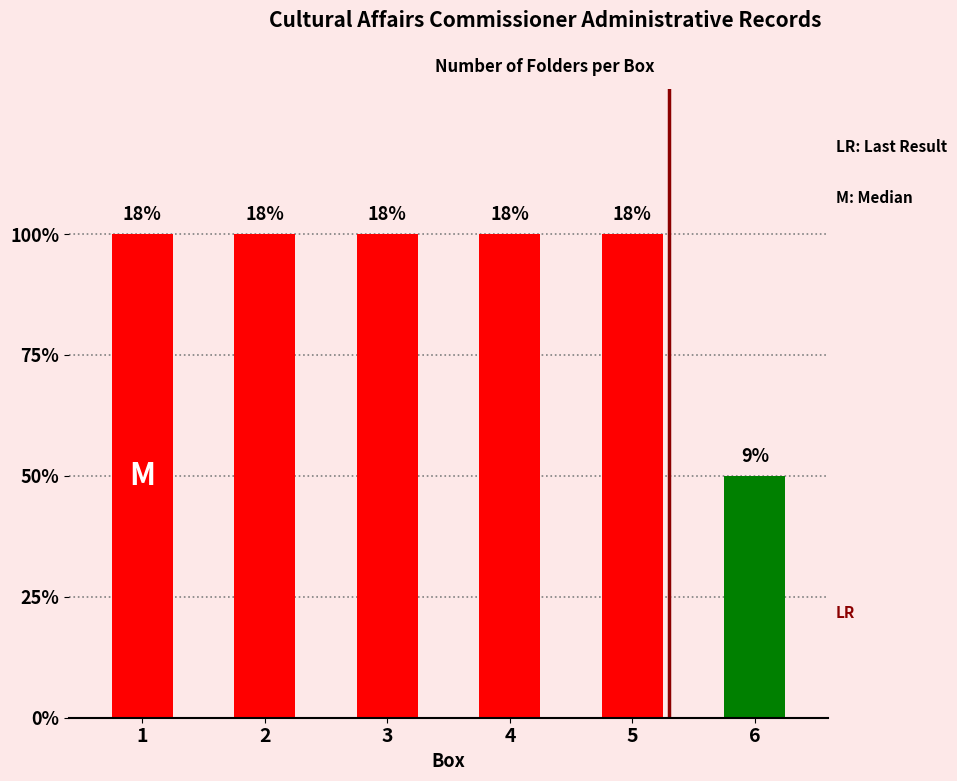

The chart shows a value of 3 at 1. True or false?

False